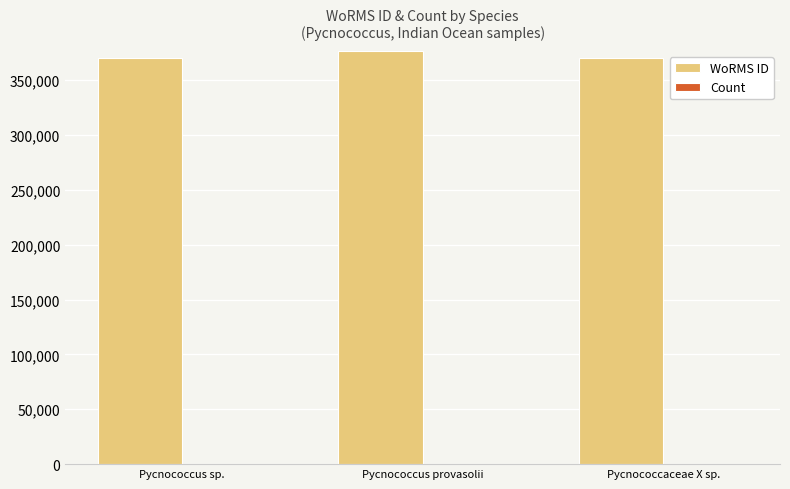

Does the chart contain stacked bars?

No